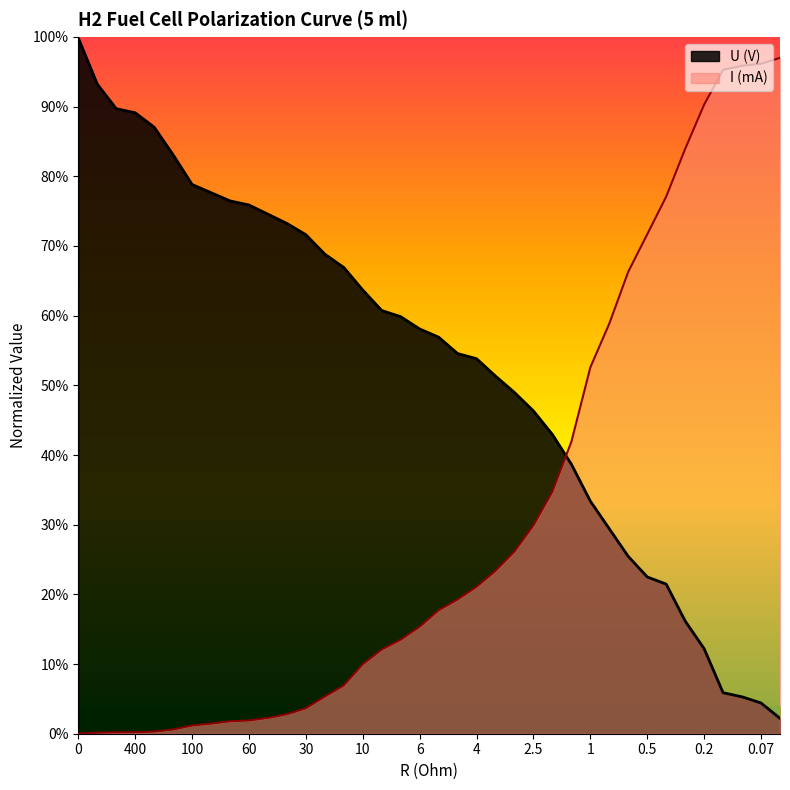

Between which two adjacent categories do U (V) and I (mA) first intersect?

2 and 1.5